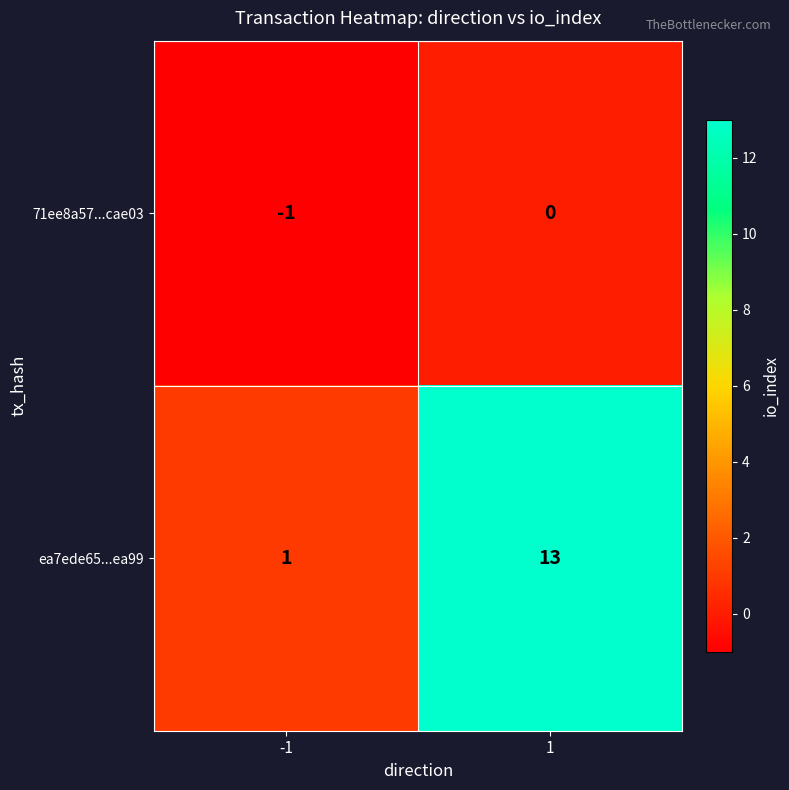

Between -1 and 1, which series saw the biggest shift?

ea7ede65...ea99